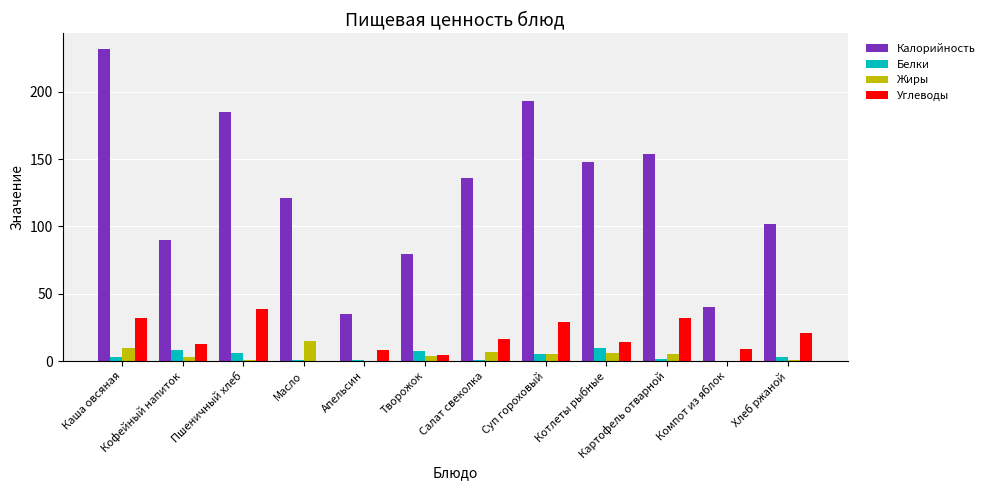

Which series changed the most between Каша овсяная and Салат свеколка?

Калорийность